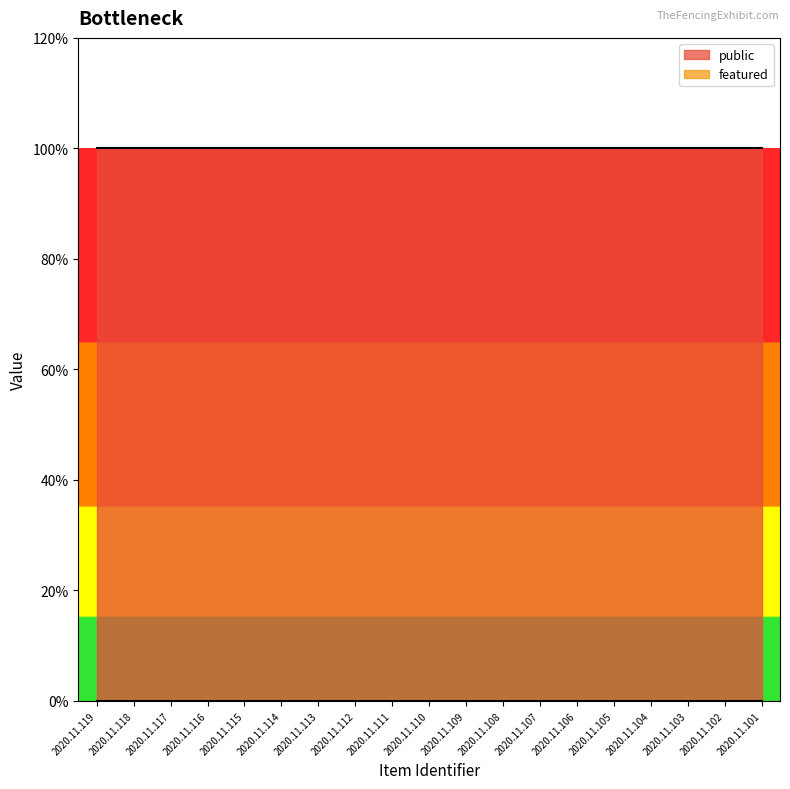

Rank the series by their maximum value, from lowest to highest.

featured, public